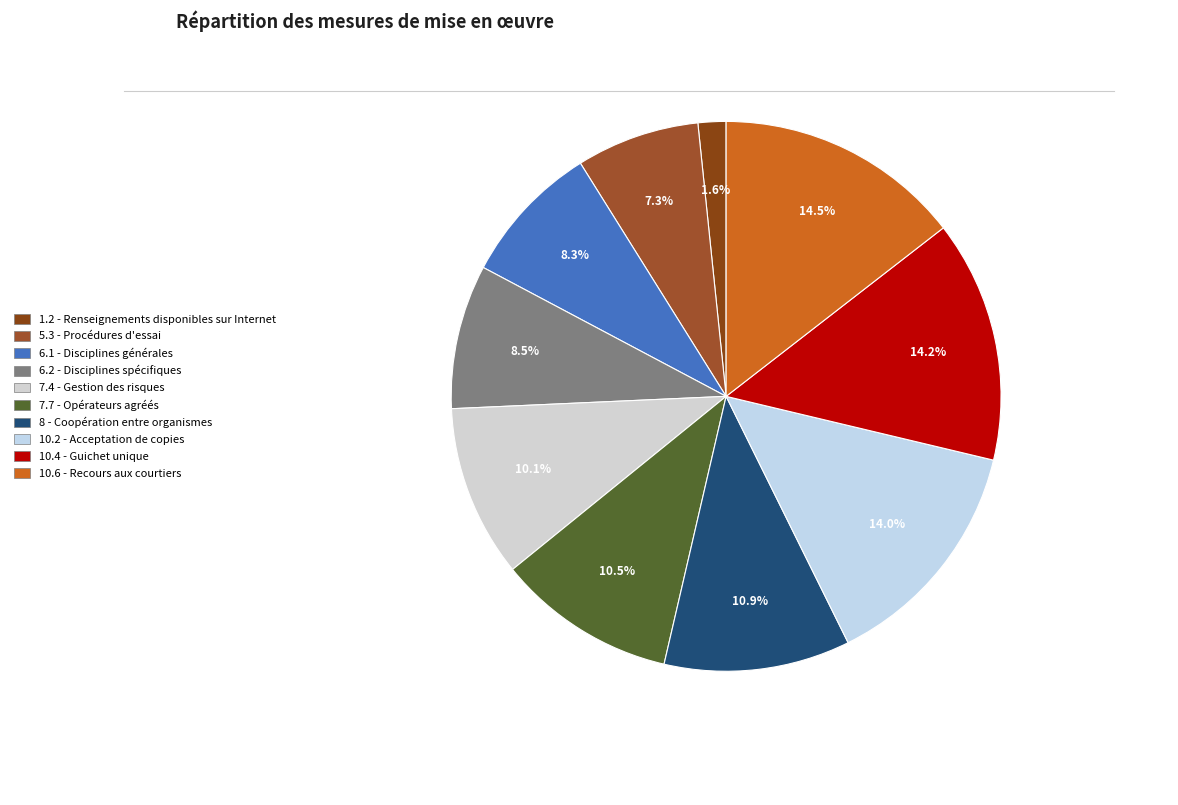

Which slice is the largest?

10.6 - Recours aux courtiers